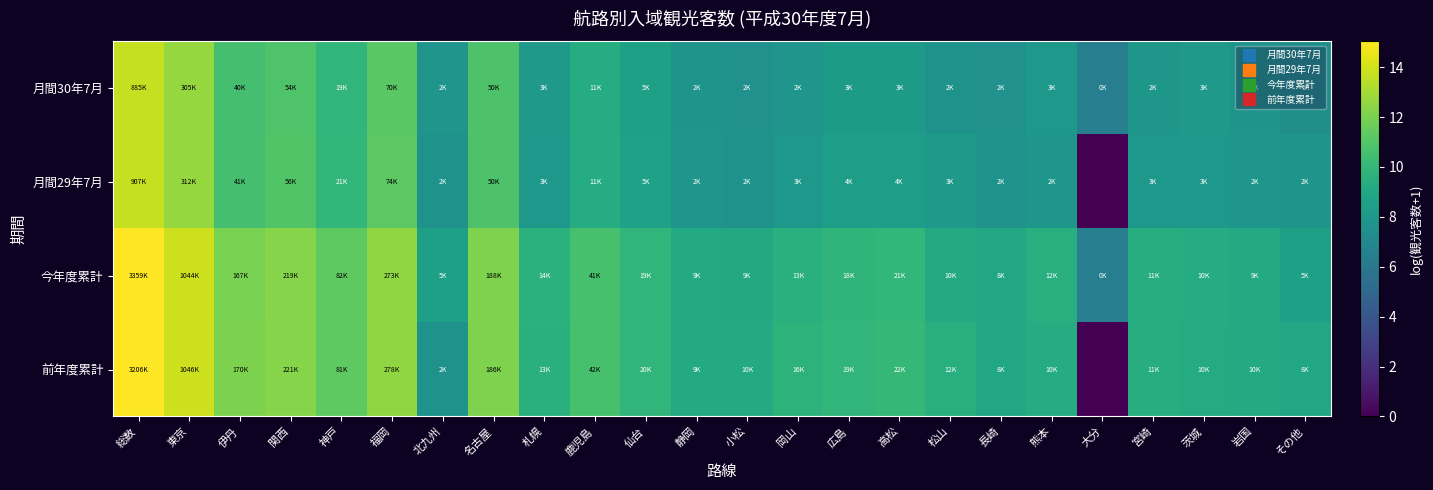

At how many categories does at least one series exceed 2?

24